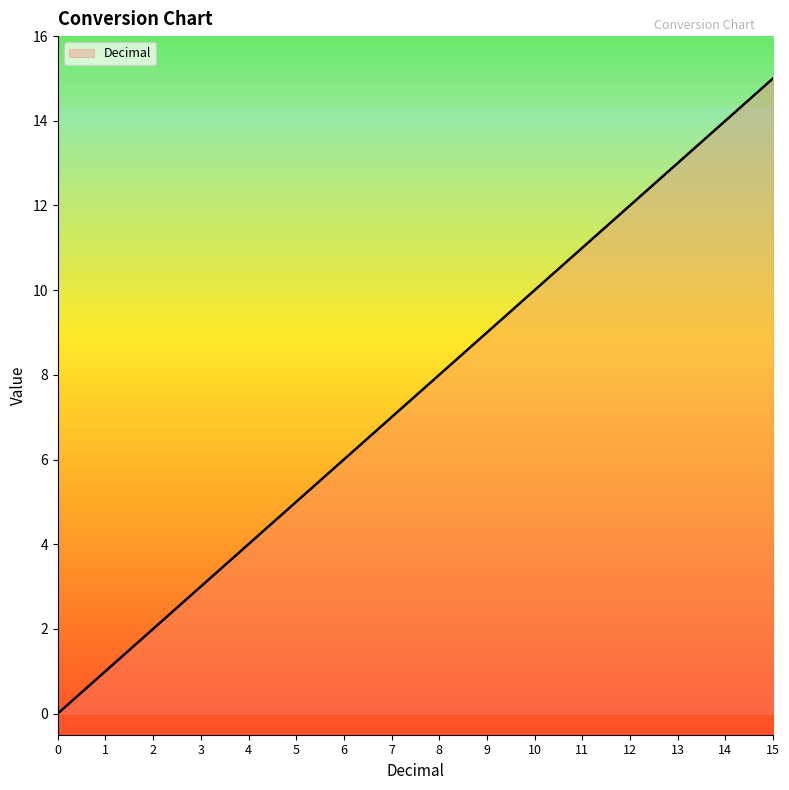

How many lines are shown in the chart?

1